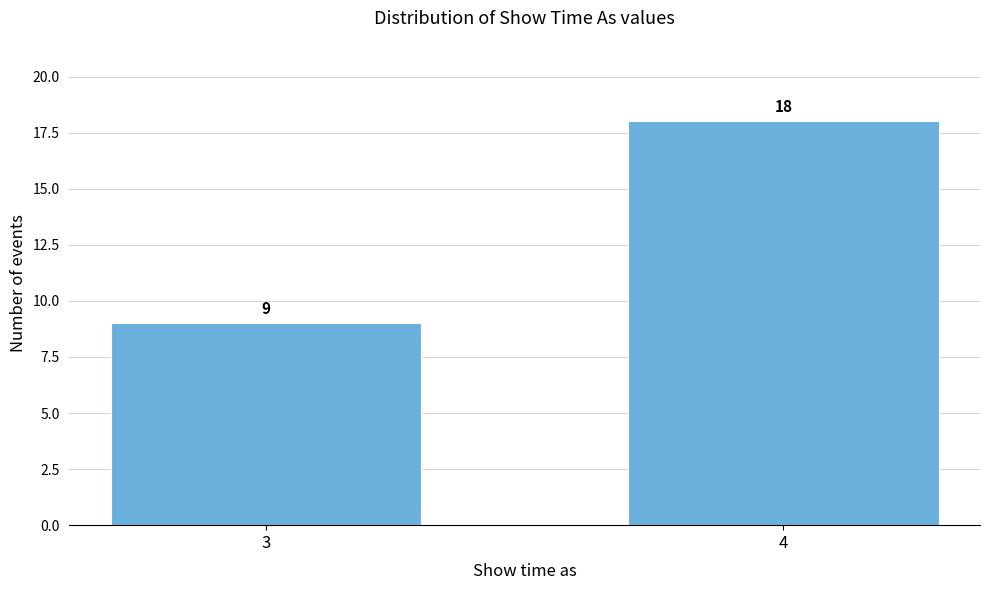

Reading left to right, what are all the values shown in this chart?

9	18